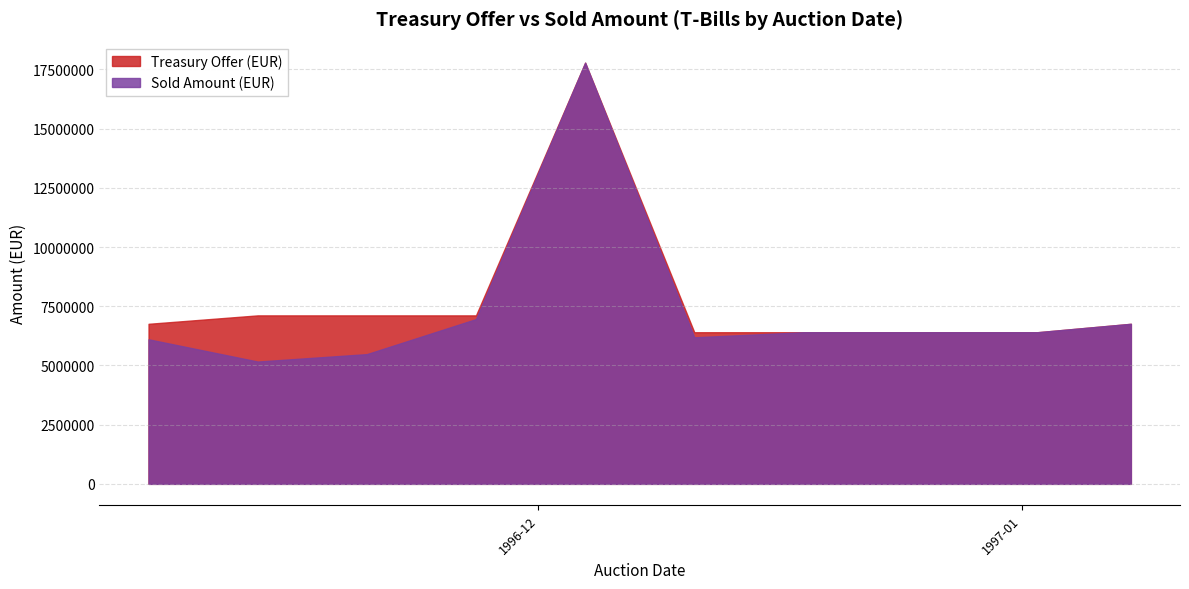

What is the maximum value for Treasury Offer (EUR)?

17785897.6